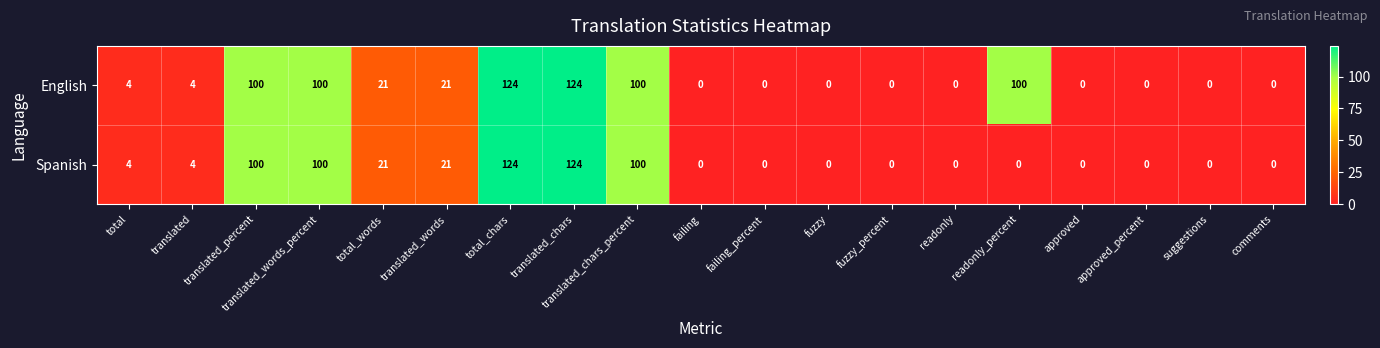

What is the highest value of the English series?

124